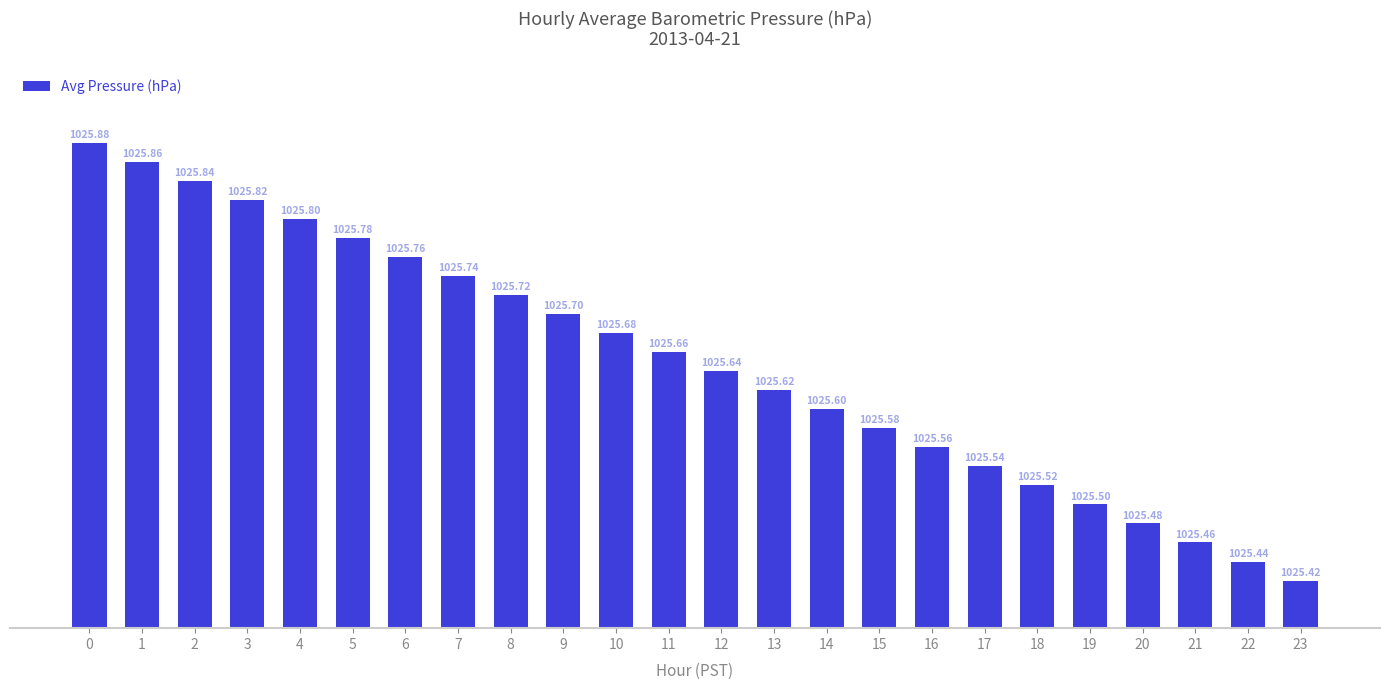

How many bars are there in total?

24